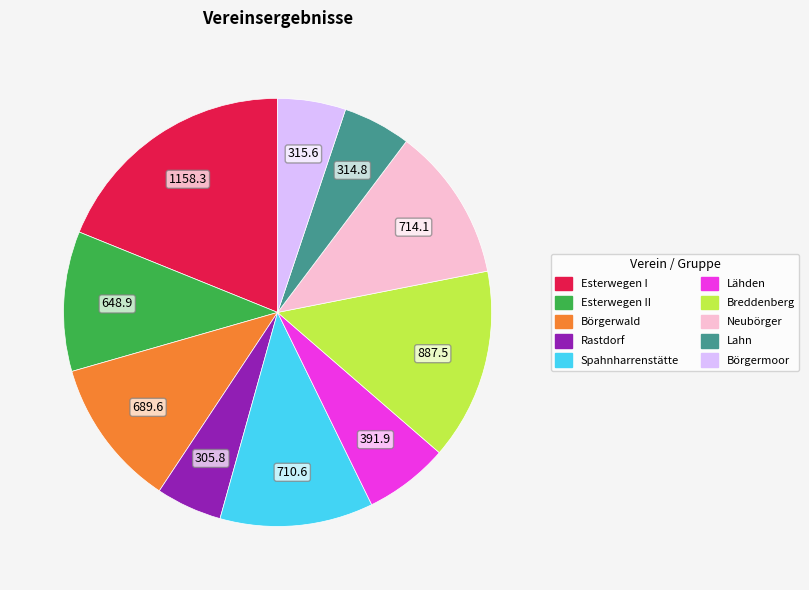

What is the ratio of the value at Neubörger to the value at Lahn?

2.3